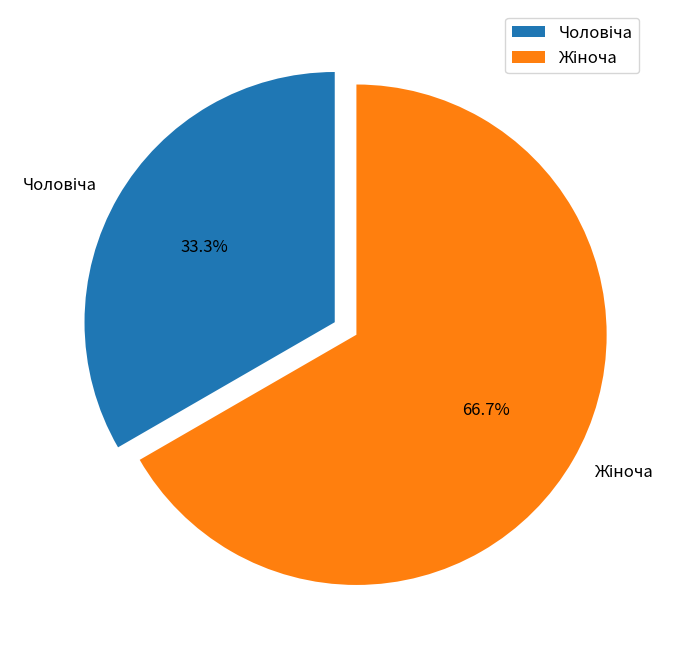

Is there a majority slice in this chart?

Yes